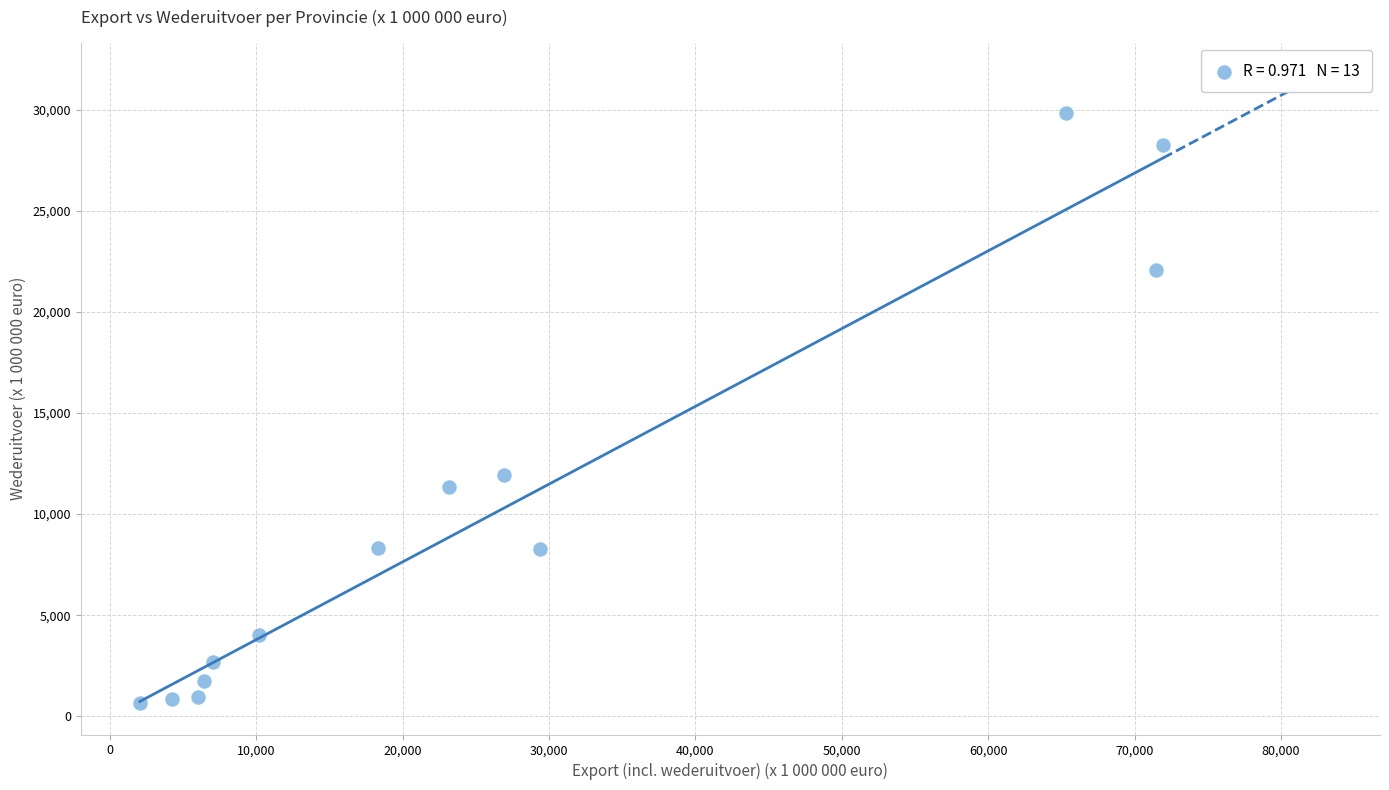

What is the range of Y values (max minus min)?

29199